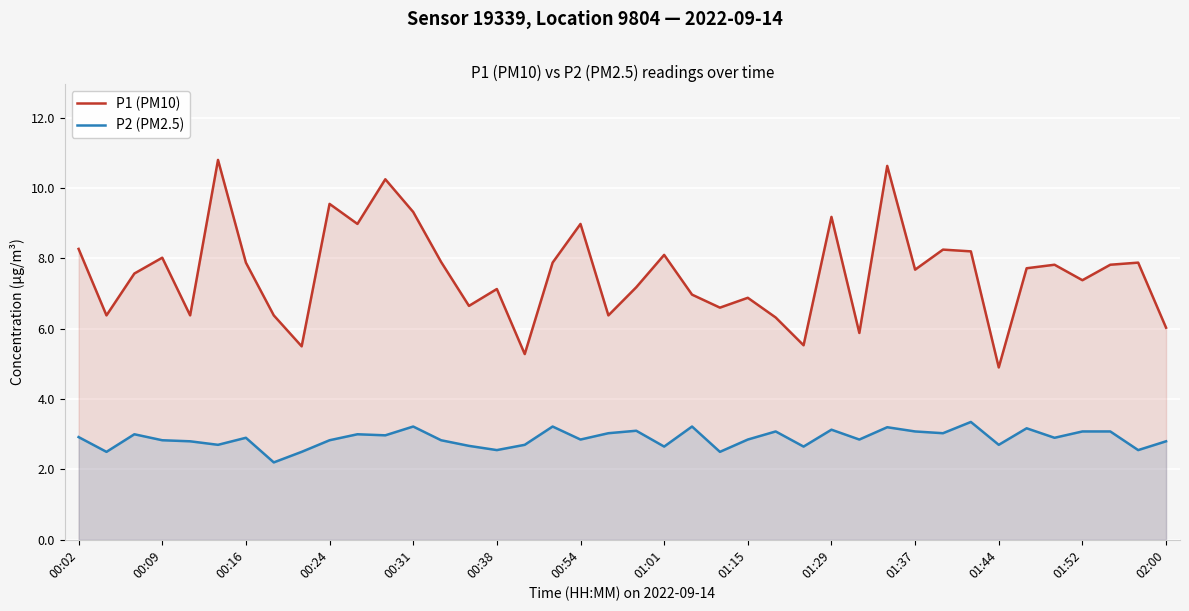

How many lines are shown in the chart?

2